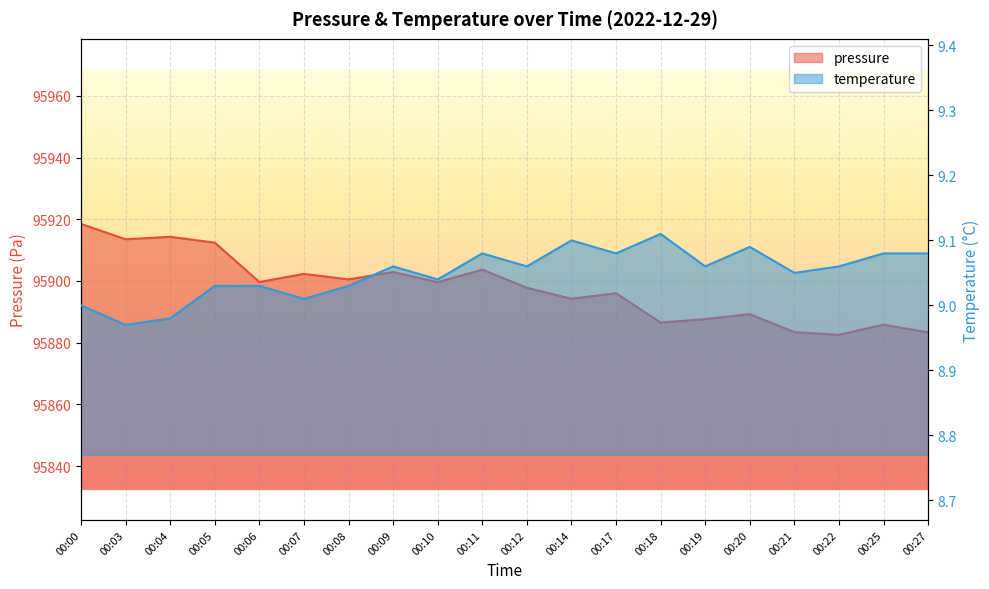

How many categories are shown in the chart?

20